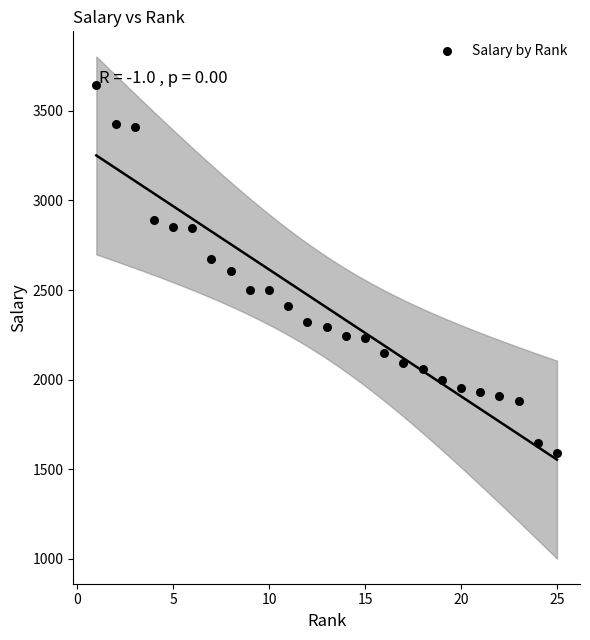

What is the range of Y values (max minus min)?

2058